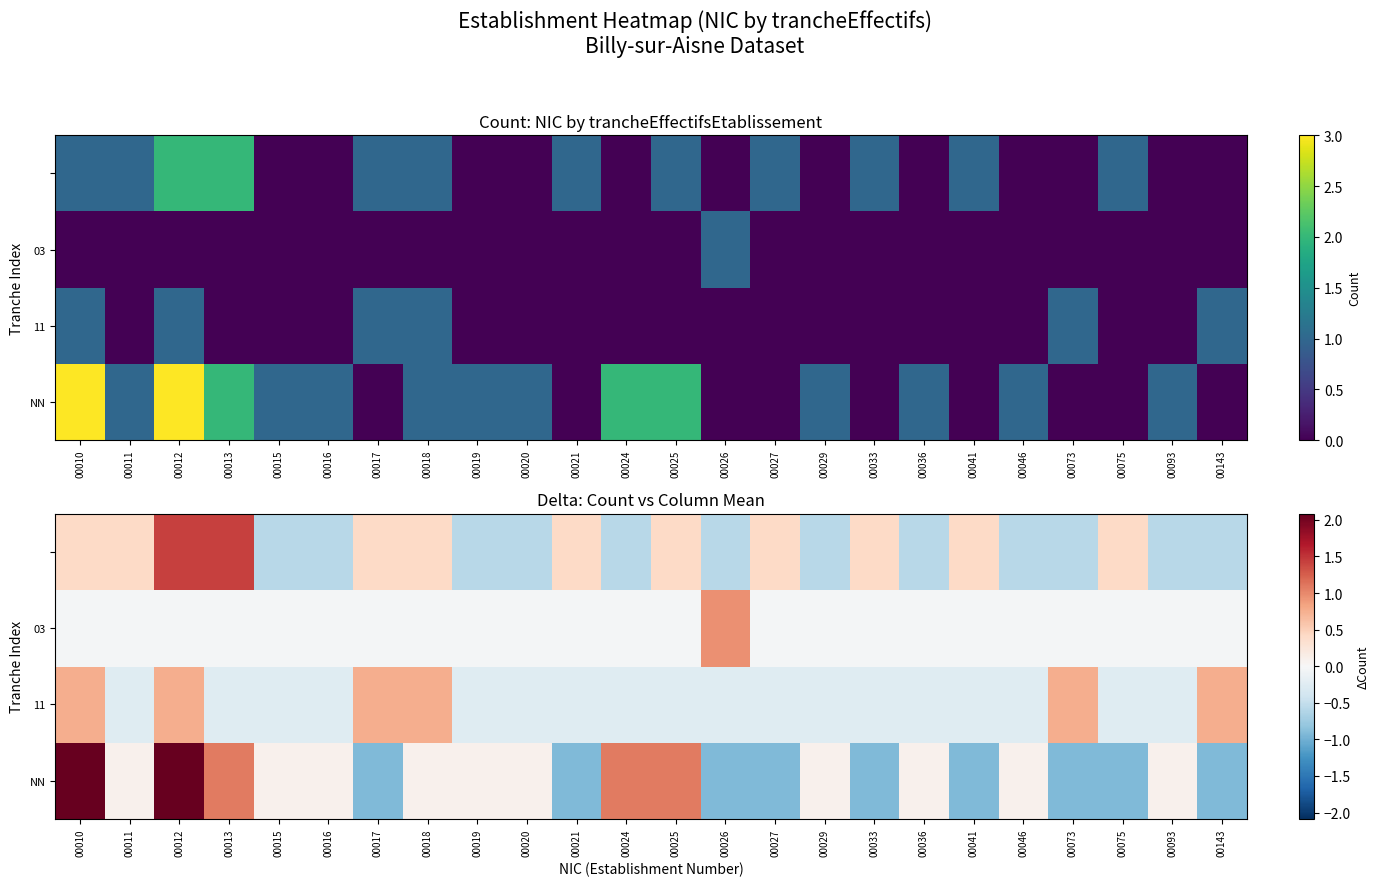

How many data points in 03 are above 0?

1